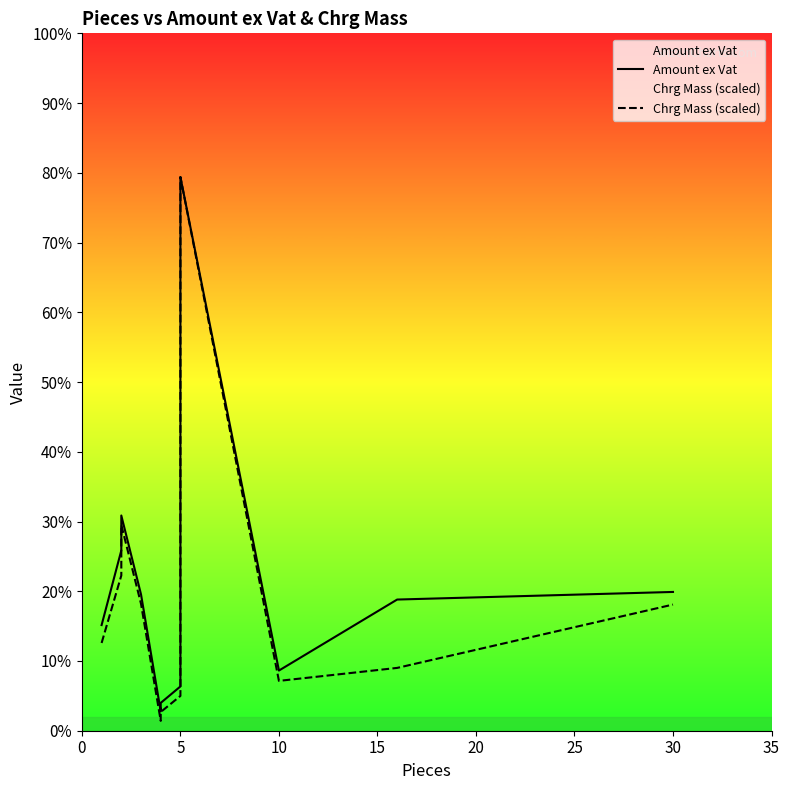

Which series has the widest spread of values?

Chrg Mass (scaled)